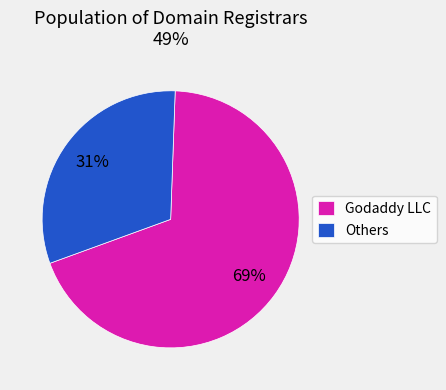

Is it true that Godaddy LLC is 78% of the pie?

False